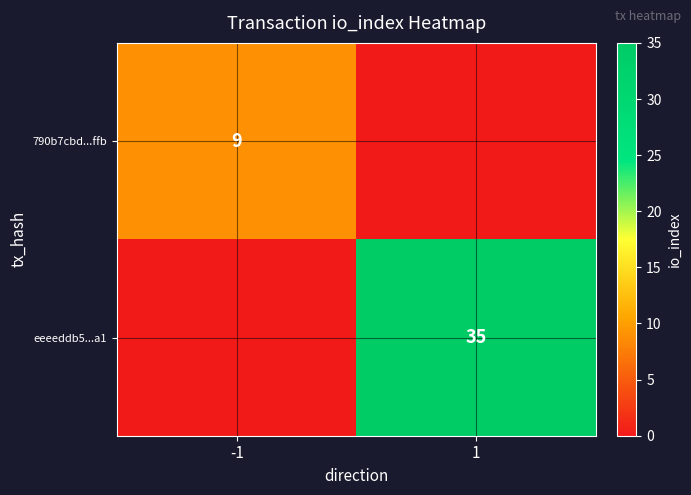

Between -1 and 1, which series saw the biggest shift?

eeeeddb5...a1